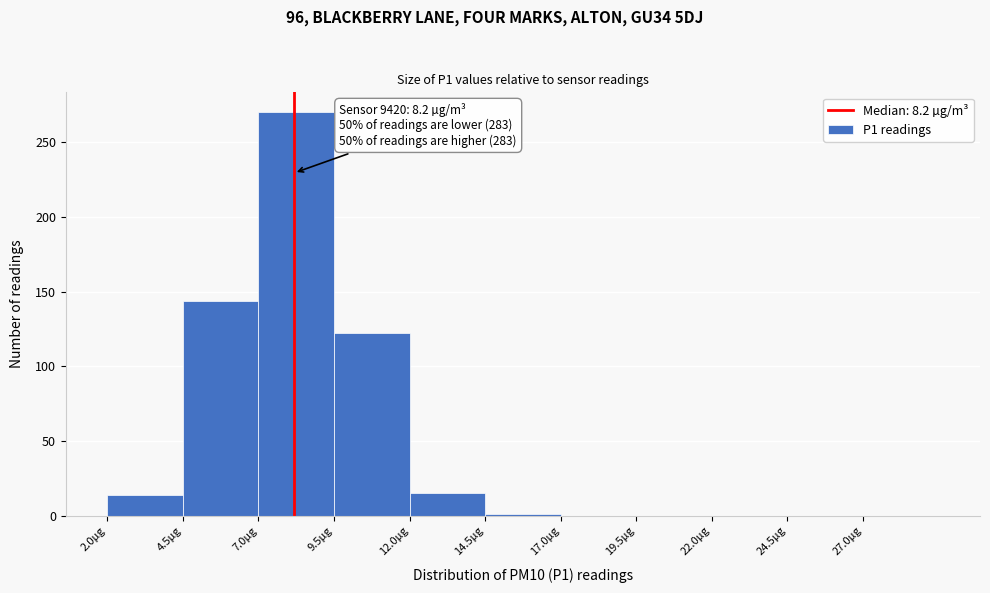

Which range on the x-axis has the tallest bar?

7.0 to 9.5